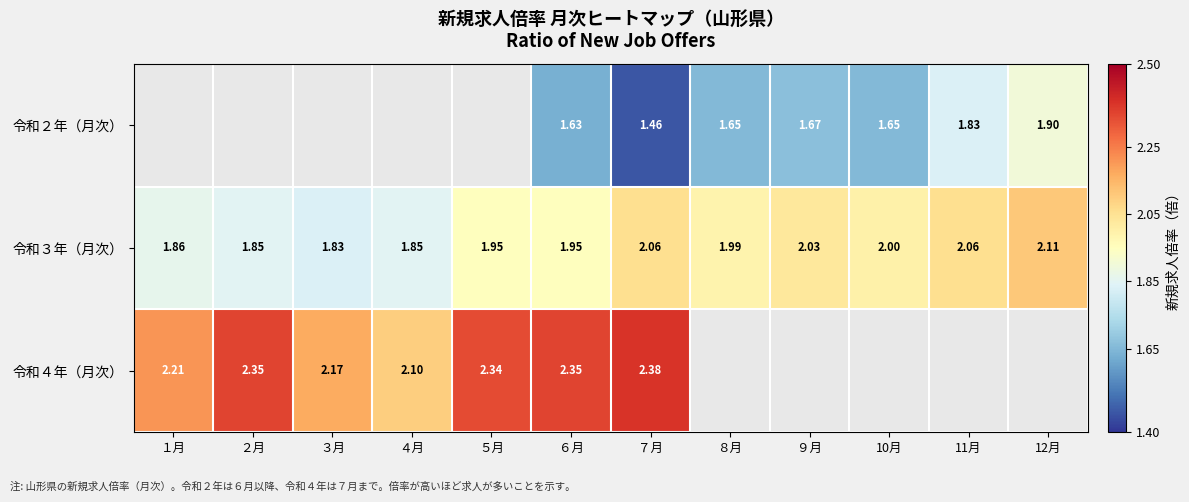

Is the value of 令和４年（月次） at １月 greater than the value of 令和２年（月次） at 12月?

Yes